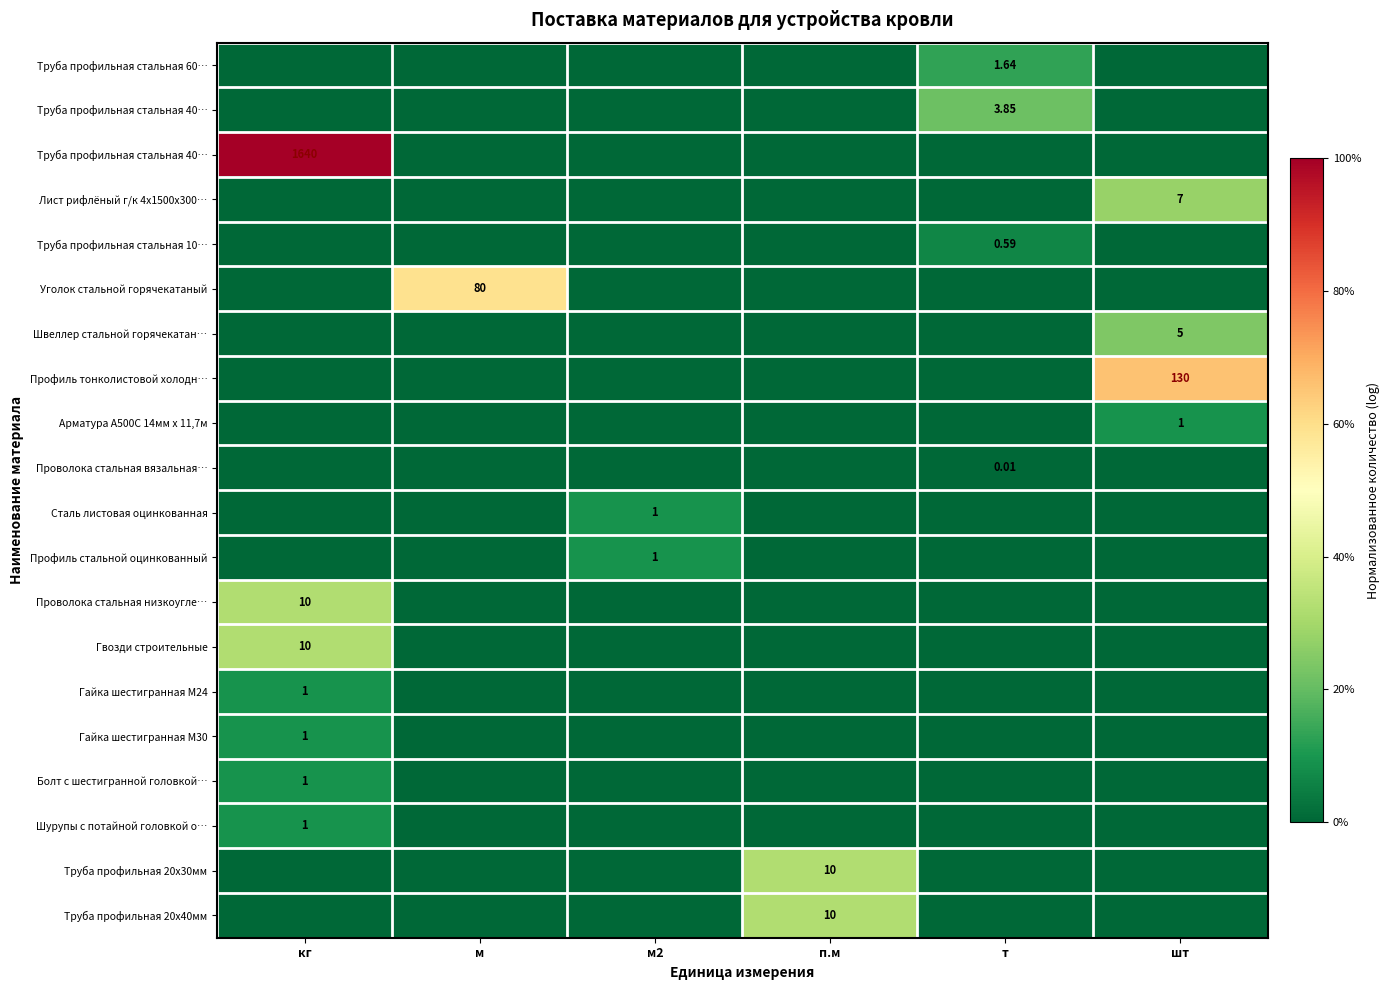

How many data points does each series have?

6